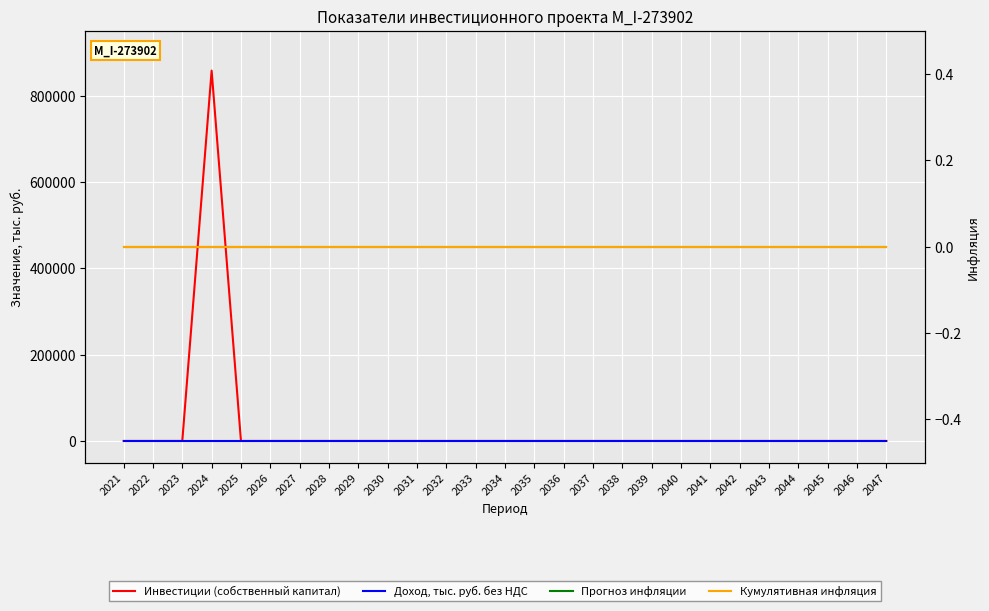

Rank the series at 2042 from lowest to highest value.

Инвестиции (собственный капитал), Доход, тыс. руб. без НДС, Прогноз инфляции, Кумулятивная инфляция